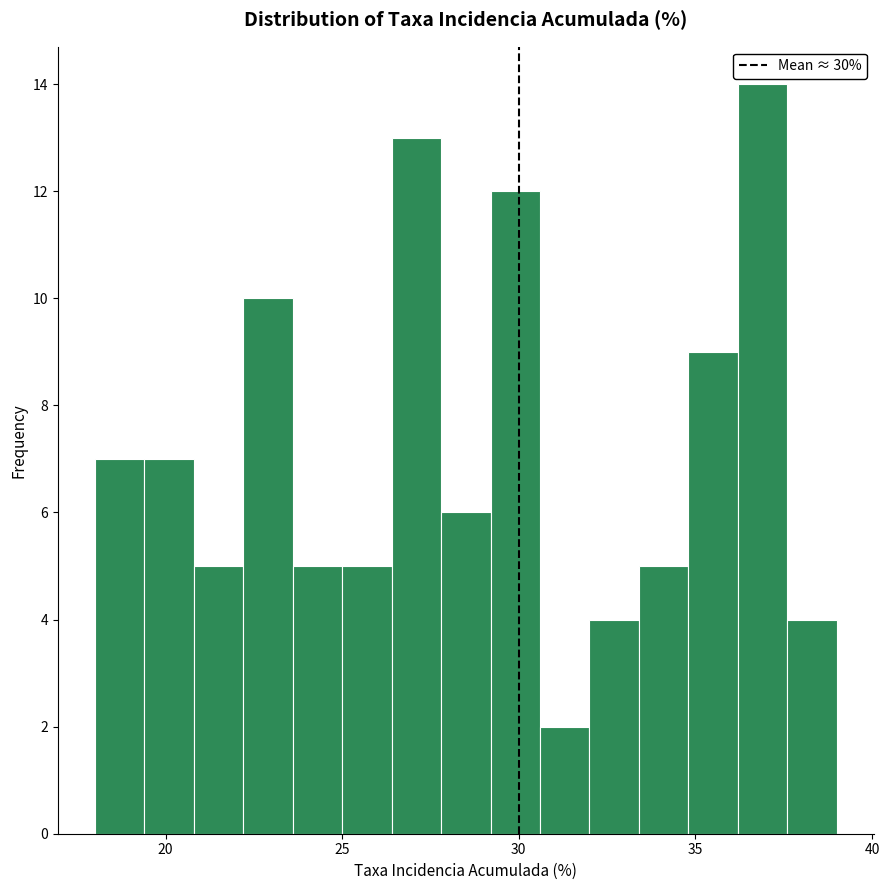

Read against the x-axis, roughly where is the centre of the tallest bar?

37.0